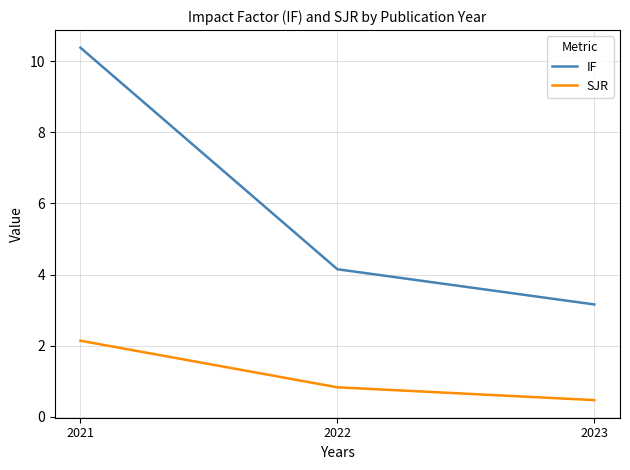

What is the spread (max minus min) of values at 2021?

8.2